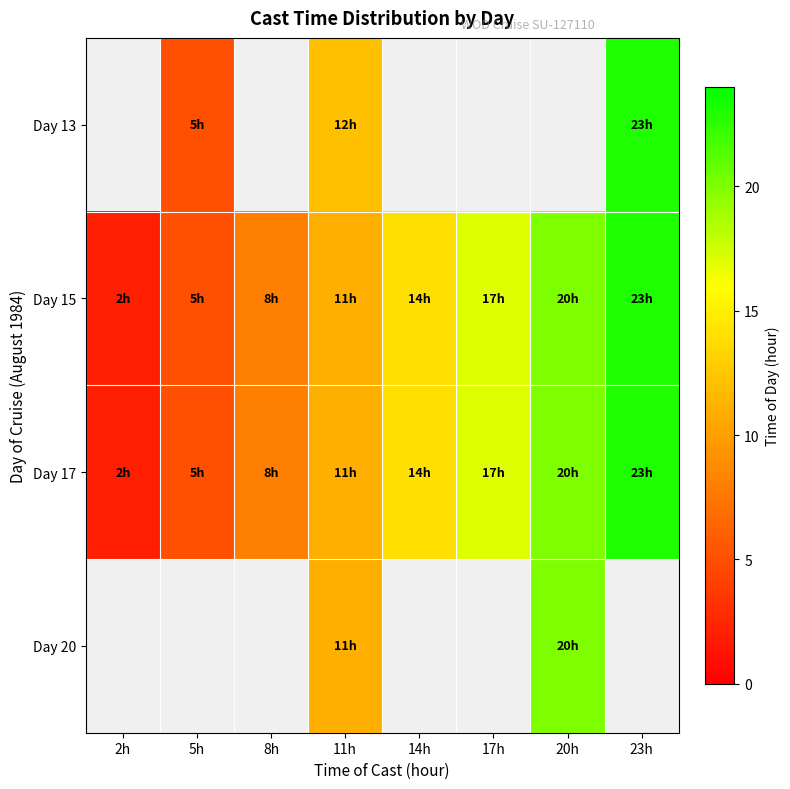

Rank the series by their average value, from lowest to highest.

Day 13, Day 15, Day 17, Day 20